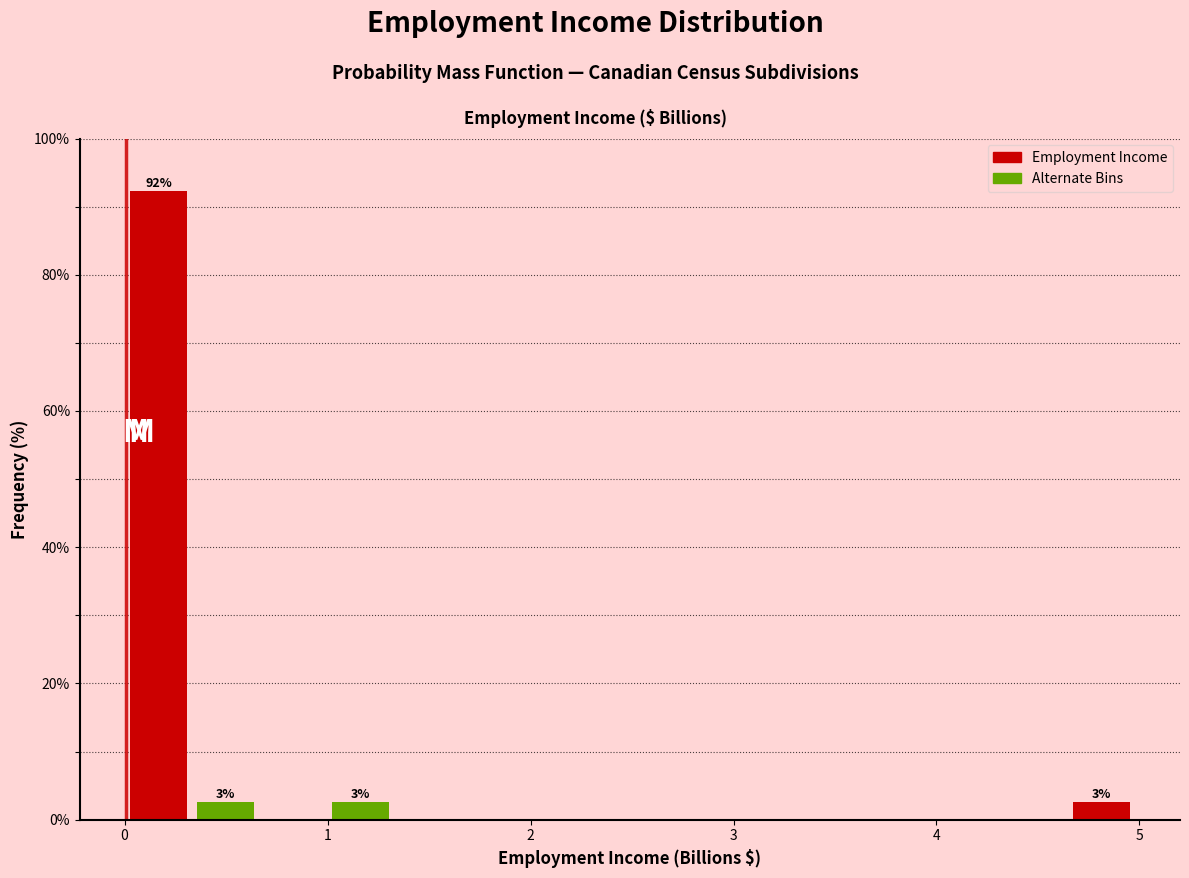

Read against the x-axis, roughly where is the centre of the tallest bar?

0.2